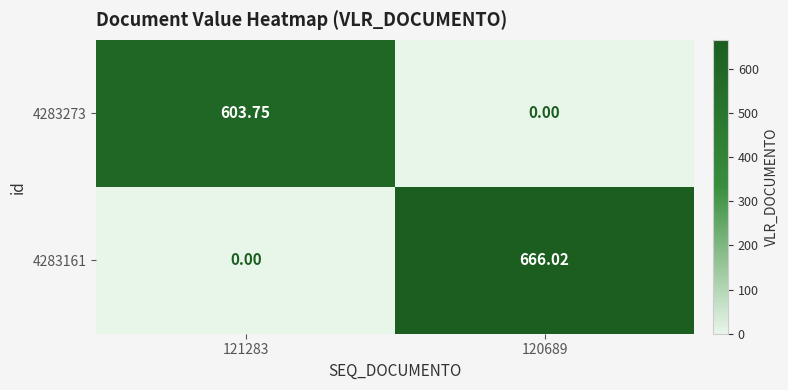

Which series changed the most between 121283 and 120689?

4283161